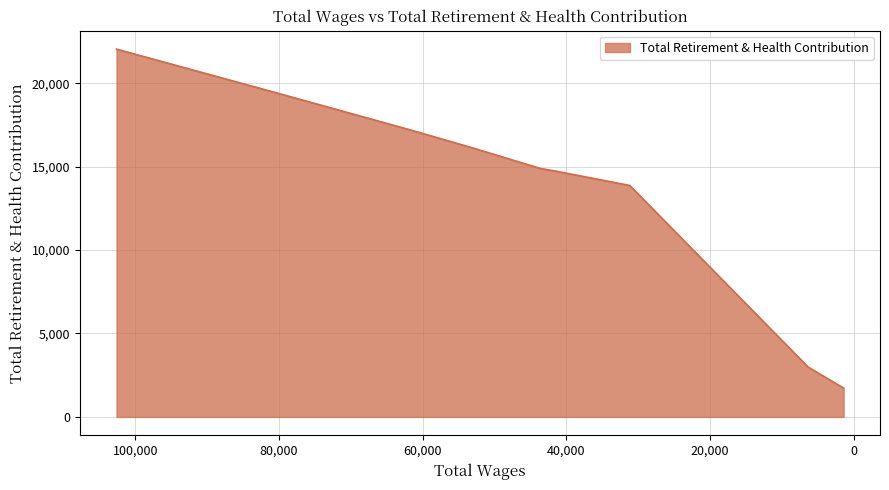

What position from the left is 102627.0?

1